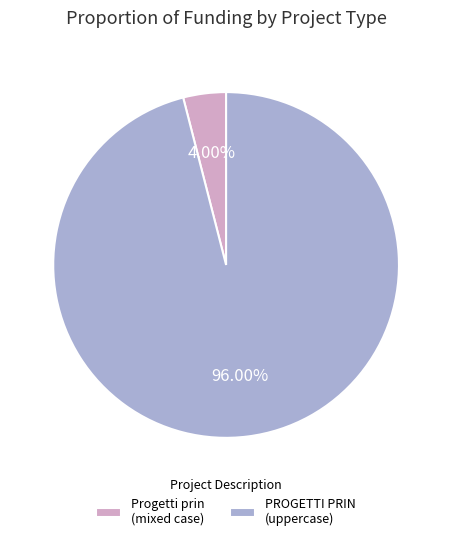

Which category has the biggest portion of the pie?

PROGETTI PRIN (uppercase)